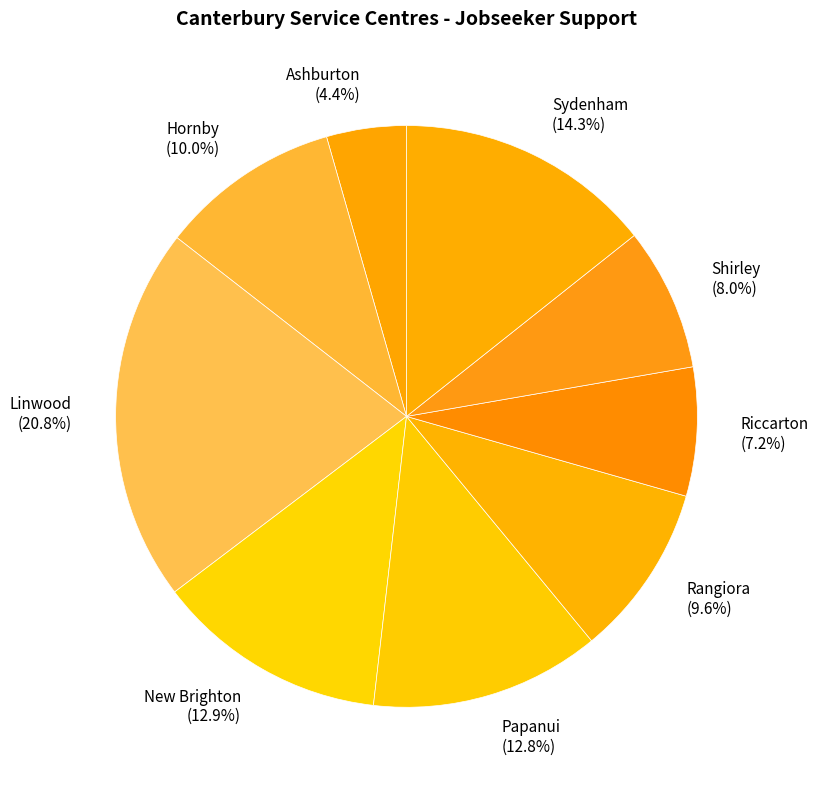

Combined, what portion of the pie is Papanui and New Brighton?

25.7%